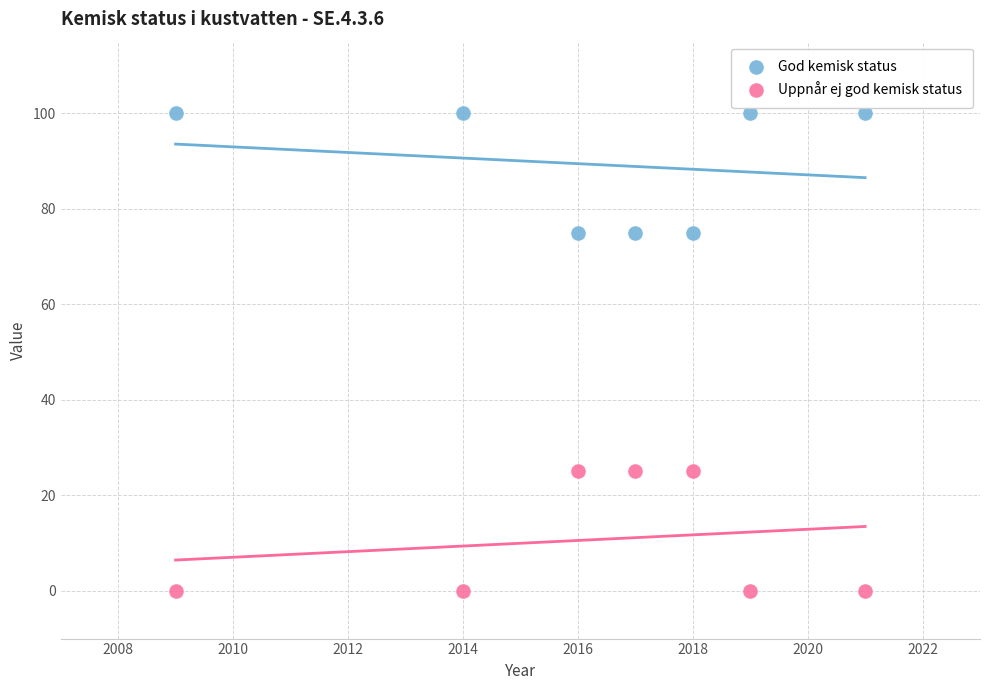

What are all the series names shown in the legend?

God kemisk status, Uppnår ej god kemisk status